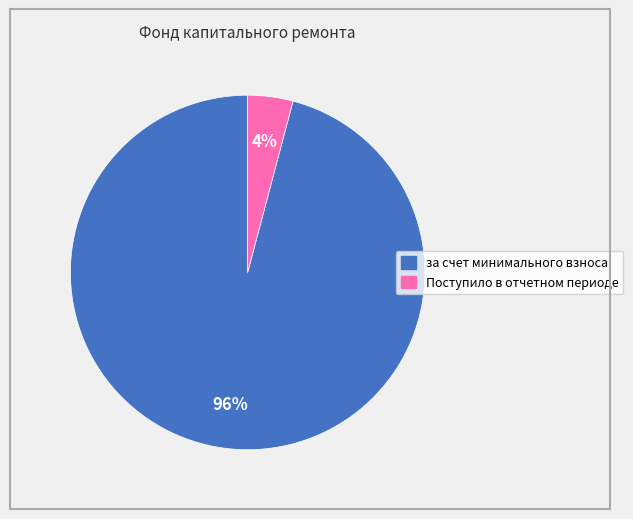

Rank the categories by value from lowest to highest.

Поступило в отчетном периоде, за счет минимального взноса